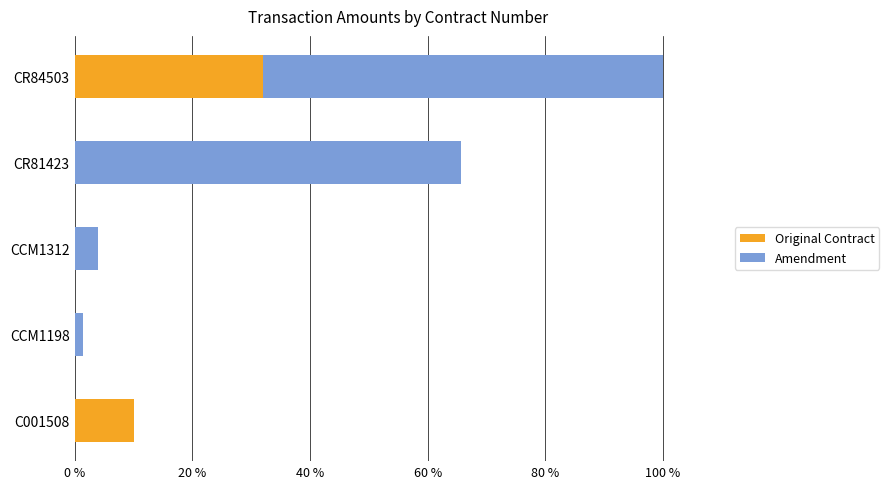

The value of Original Contract at C001508 is 4.1. True or false?

False